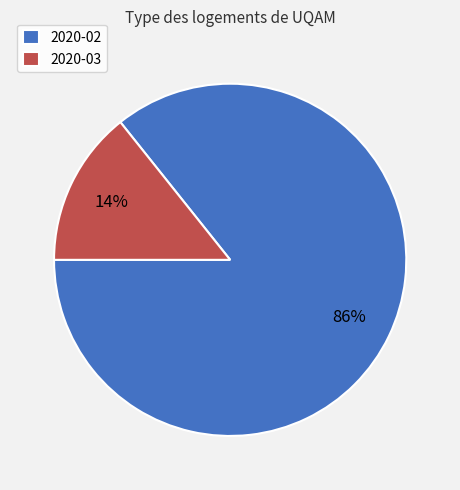

Combined, do 2020-02 and 2020-03 account for over 50%?

Yes